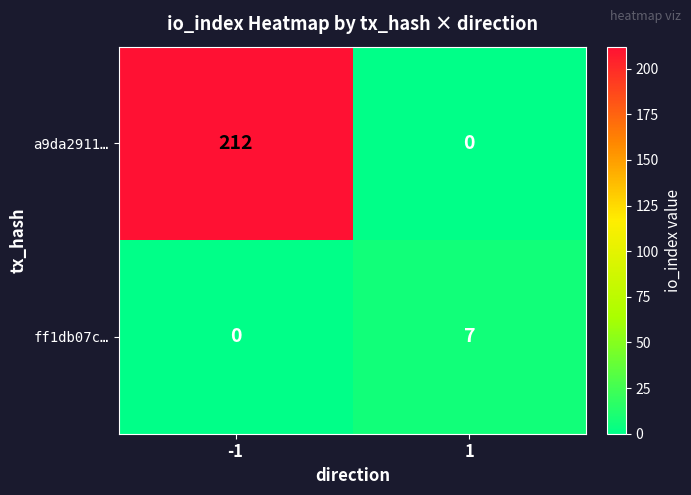

Between -1 and 1, which series saw the biggest shift?

a9da2911…